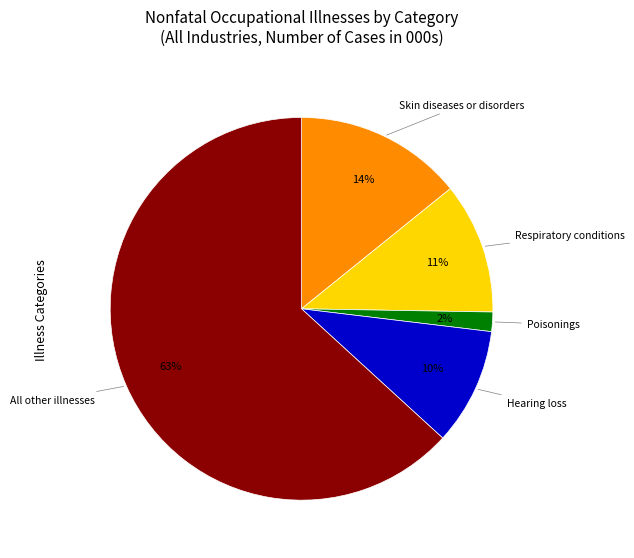

Is there any slice that represents more than half of the pie?

Yes